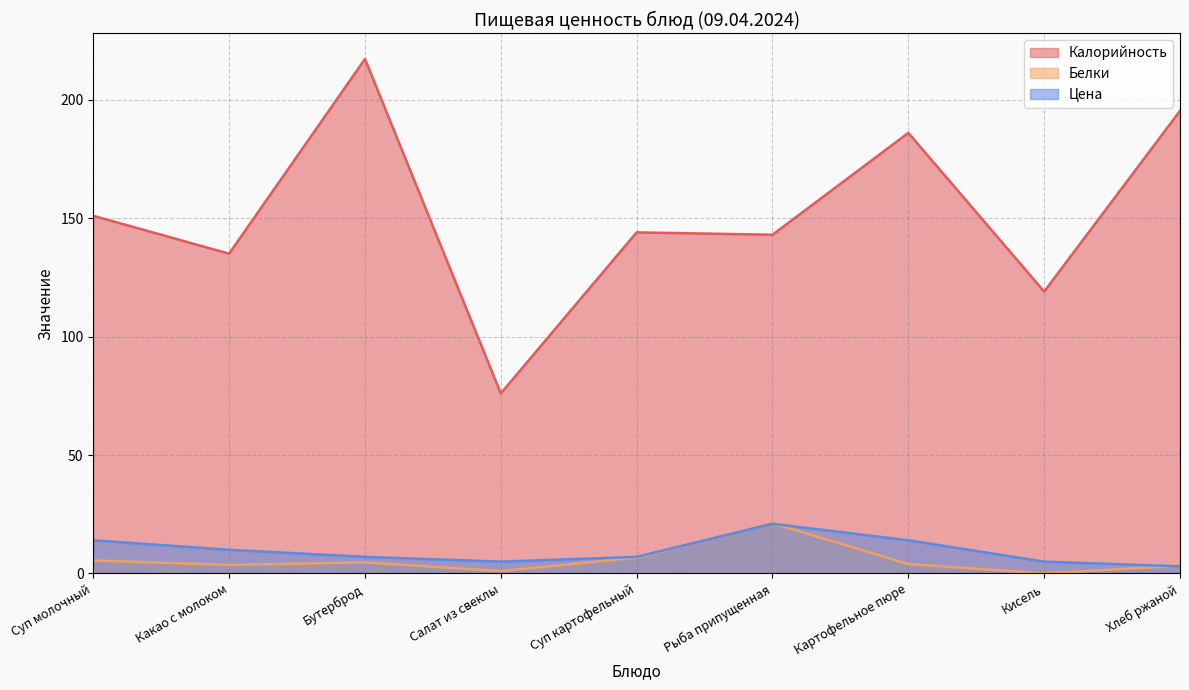

At how many categories does at least one series exceed 168?

3